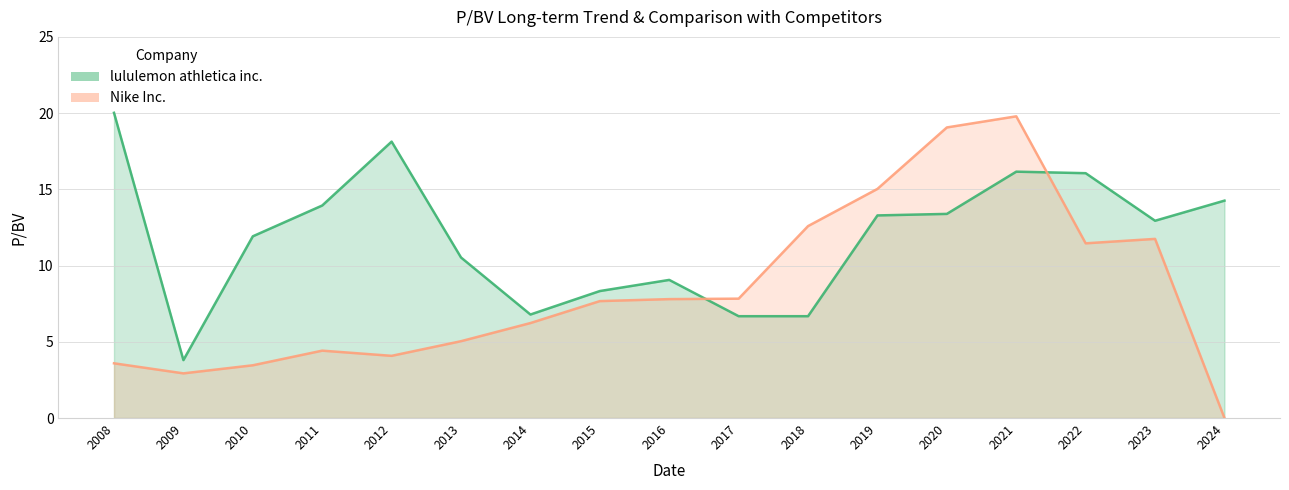

What is the sum of all lululemon athletica inc. values?

202.0